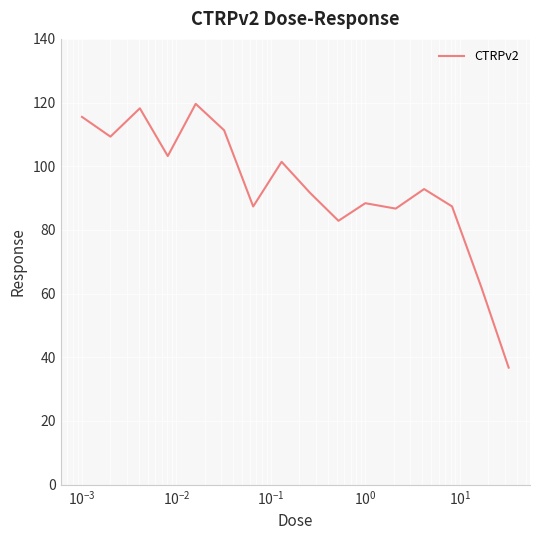

What is the minimum value shown in the chart?

36.8